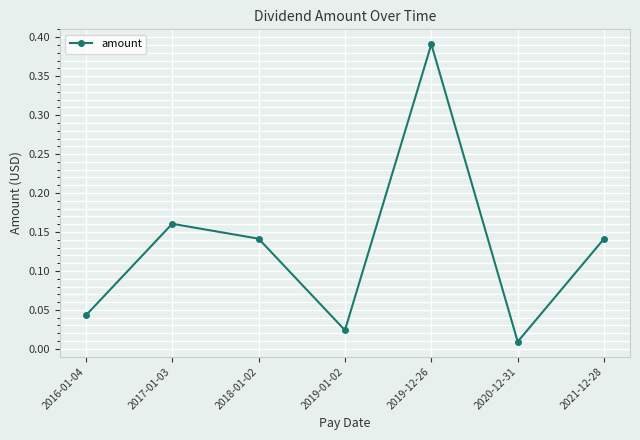

What is the label of the 2nd point from the right?

2020-12-31